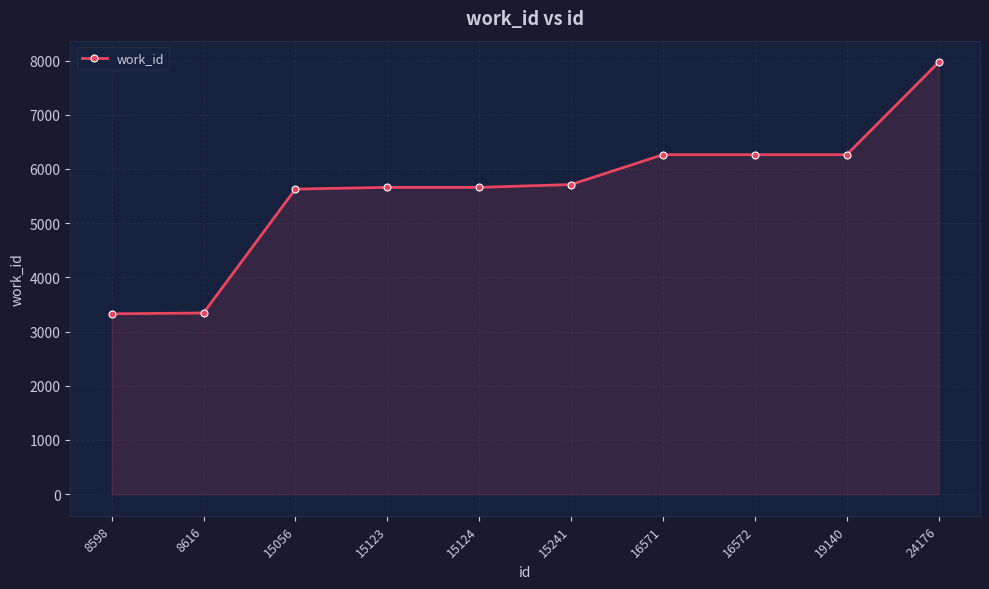

What is the sum of the values at 19140 and 8616?

9607